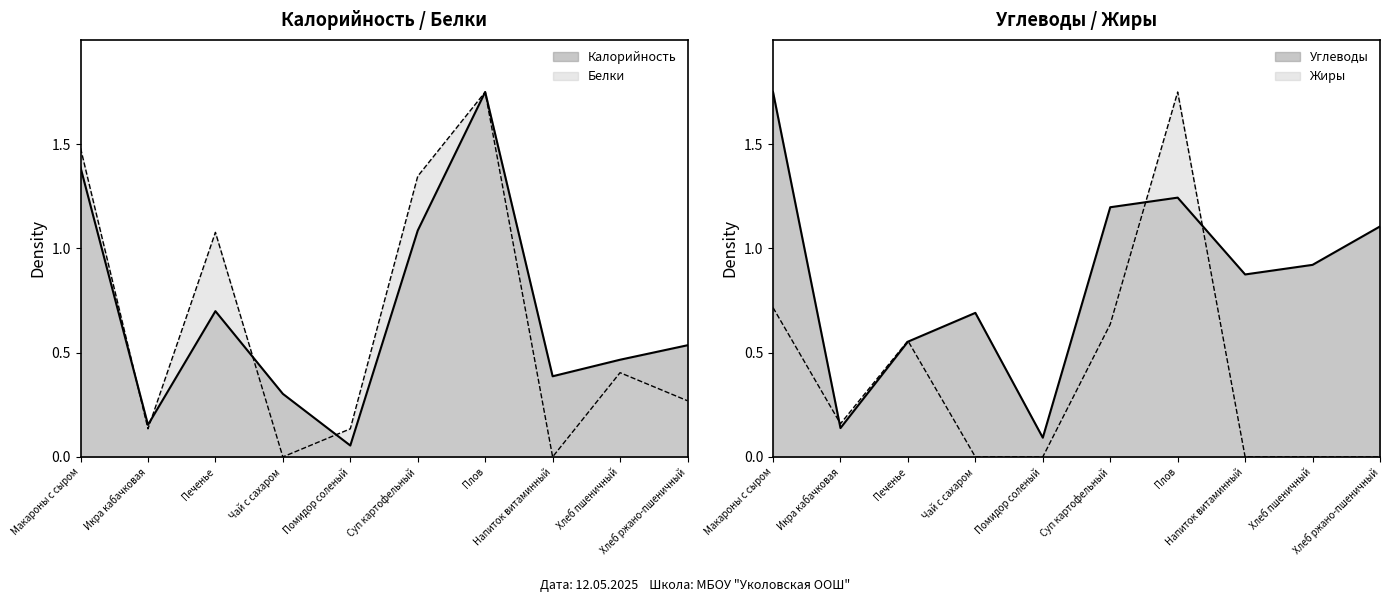

At Напиток витаминный, list the series in order from smallest to largest.

Белки, Жиры, Калорийность, Углеводы